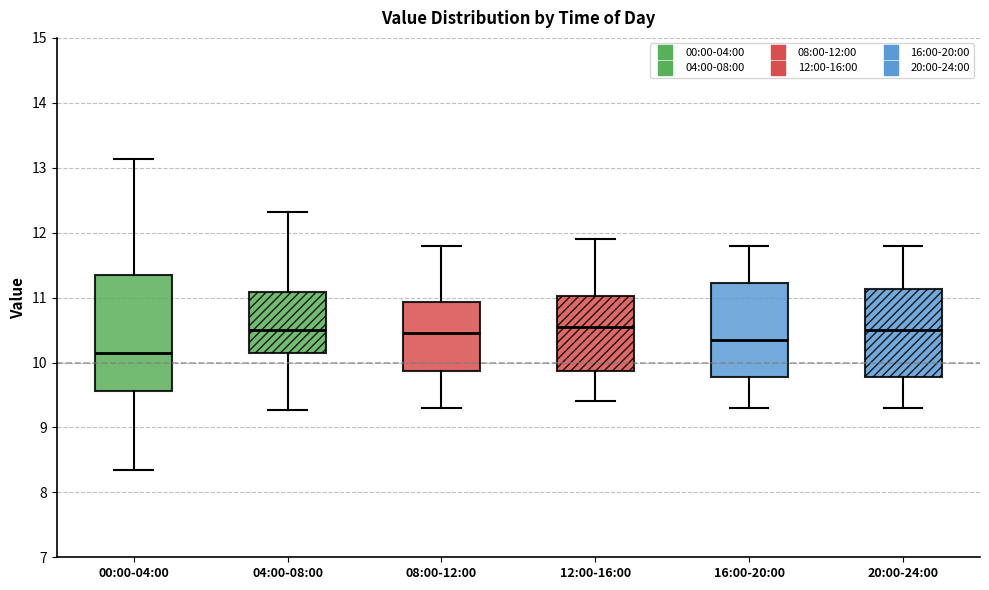

Which box's median line is the lowest?

00:00-04:00